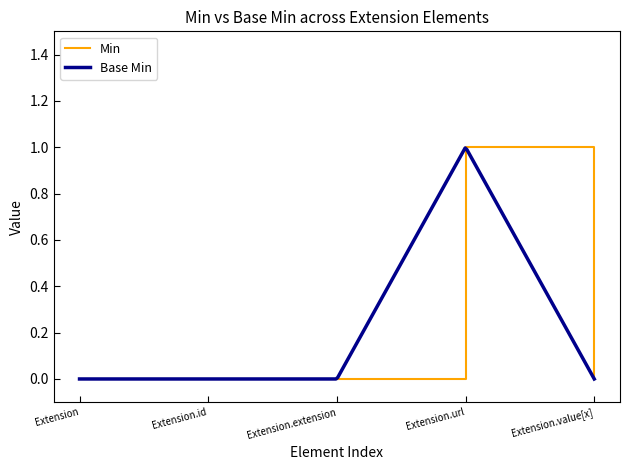

True or false: Min has a value of 0 at Extension.extension.

True